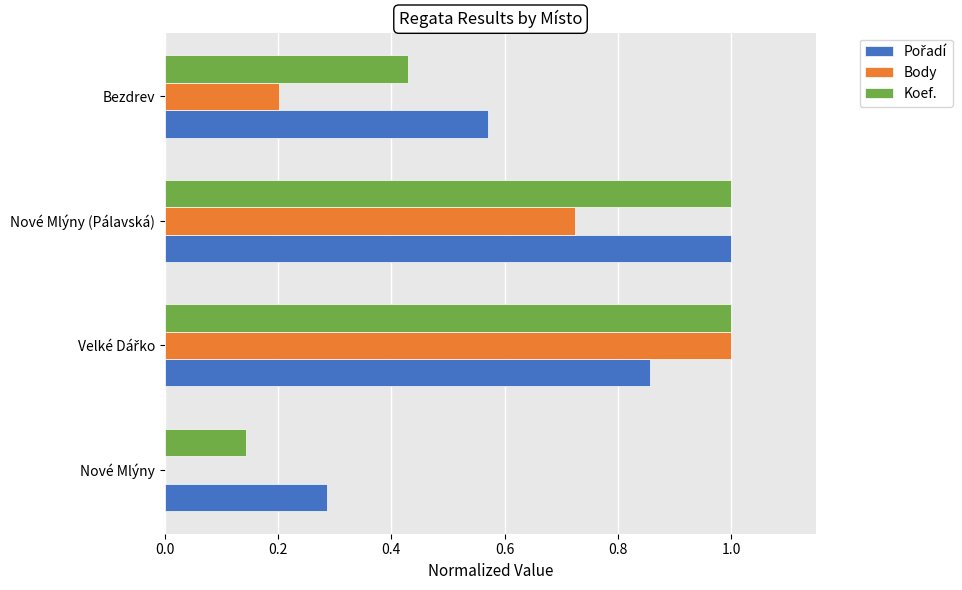

What is the total value across all series at Bezdrev?

1.2